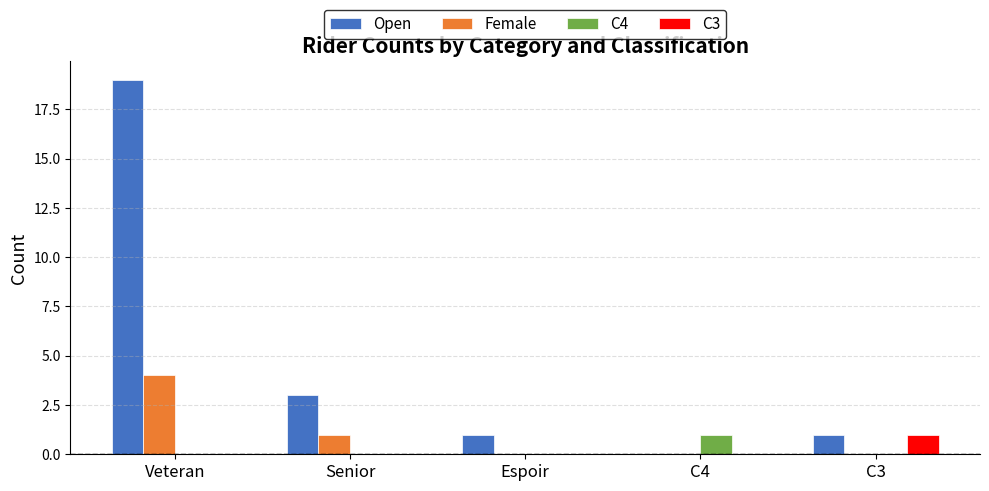

How many positive values does the Open series have?

4